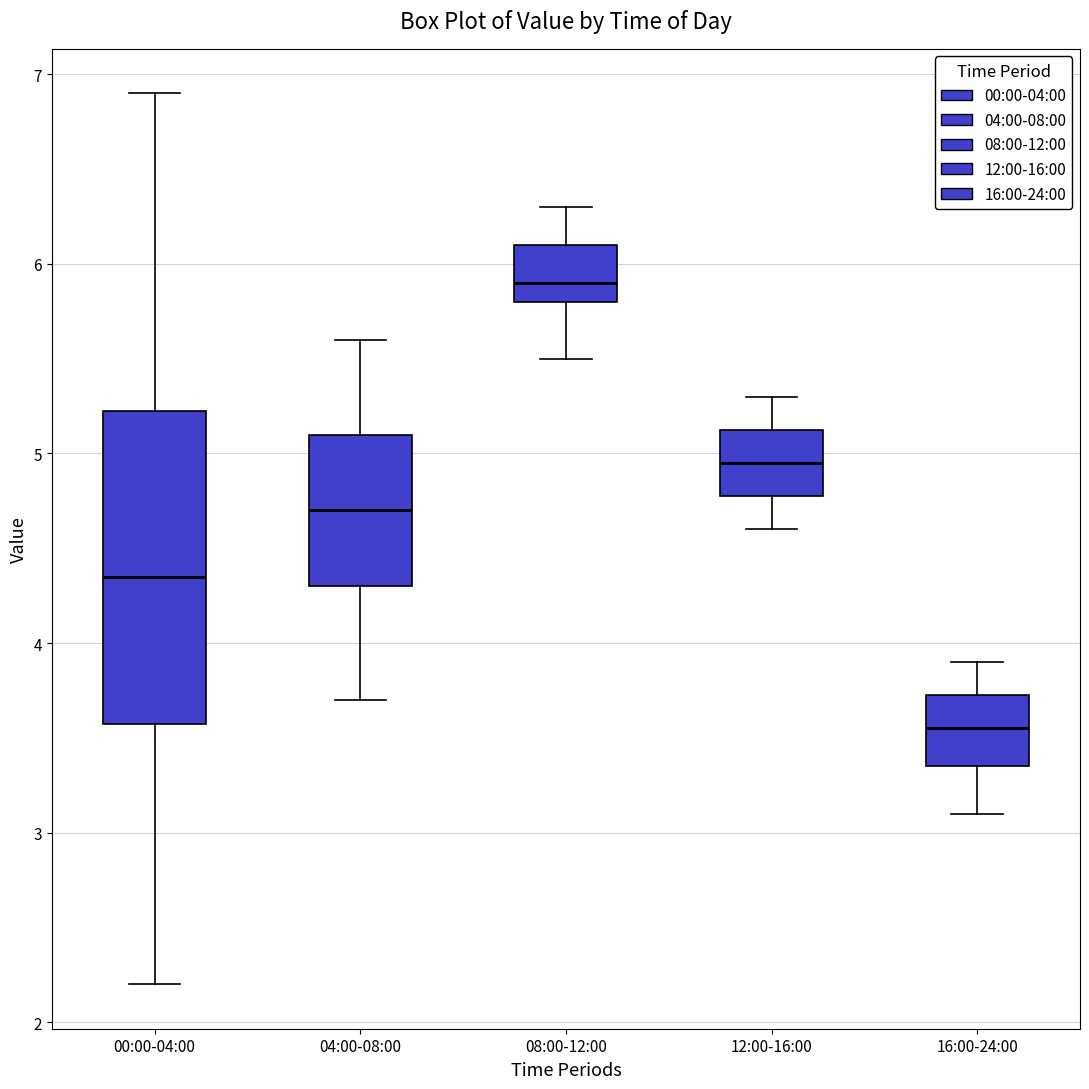

Where does the median line of the box for 00:00-04:00 sit on the y-axis? The values are not printed on the chart, so give them approximately, as read against the axis.

4.4